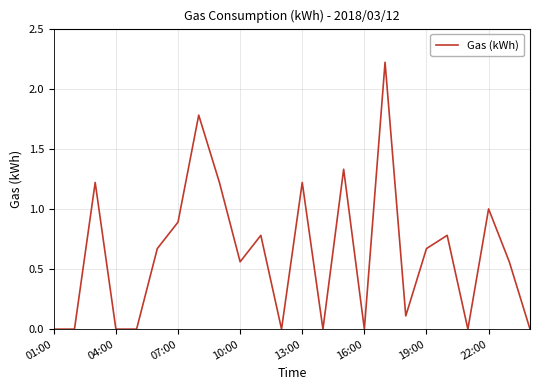

What is the difference between the second highest and minimum values?

1.8